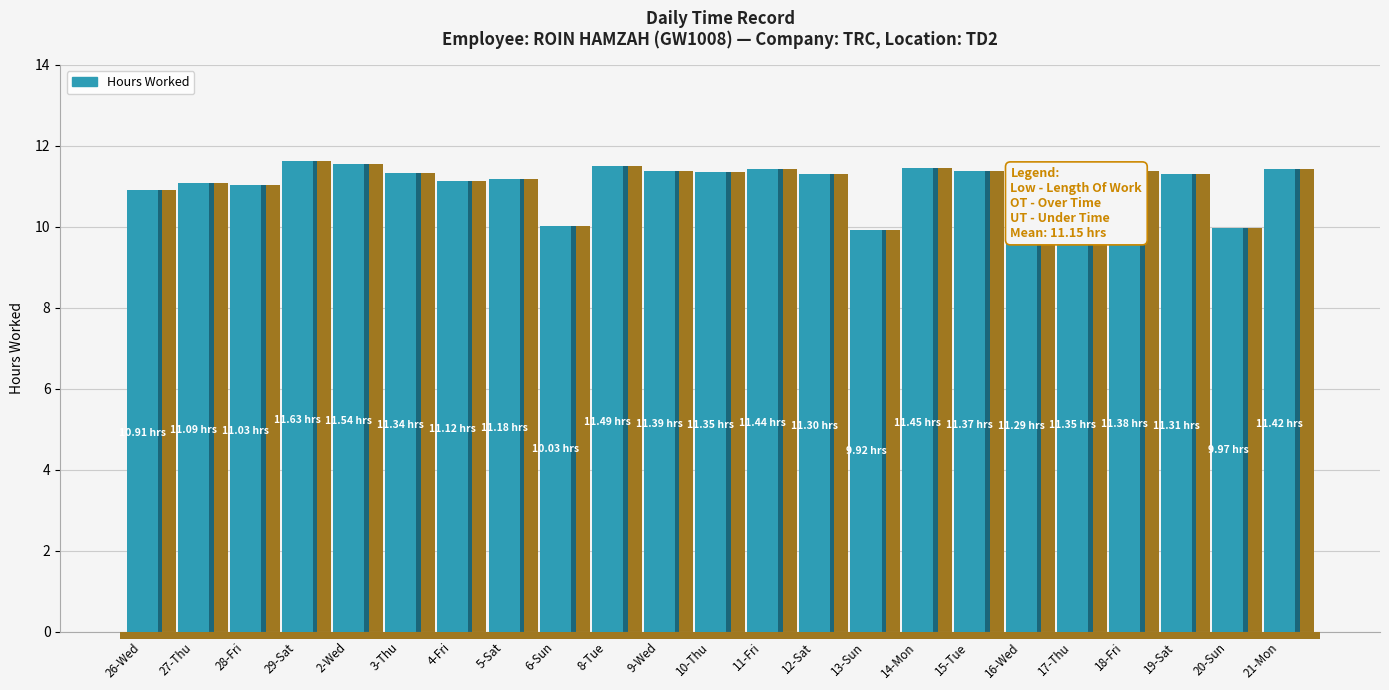

Where is the data nearest to the value 10?

6-Sun